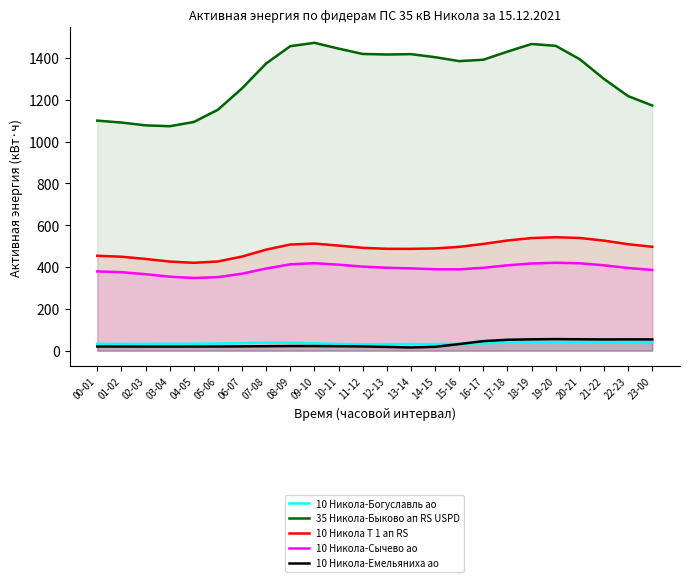

Reading left to right, transcribe all the data shown in this chart.

10 Никола-Богуславль ао: 32.4	32.3	32.7	33.0	33.2	34.1	36.2	38.5	38.3	35.1	31.9	30.9	31.4	31.8	31.6	32.7	35.5	38.7	40.7	40.8	40.2	39.7	39.9	40.5
35 Никола-Быково ап RS USPD: 1100.0	1090.6	1077.4	1073.1	1093.3	1152.0	1254.4	1373.4	1455.9	1471.8	1444.1	1418.6	1416.0	1417.8	1403.1	1384.3	1391.0	1429.8	1466.2	1457.5	1393.0	1299.1	1217.1	1172.1
10 Никола Т 1 ап RS: 453.7	449.4	438.5	426.1	420.1	426.6	450.0	483.2	507.7	512.0	502.5	491.9	487.1	486.8	489.0	496.3	510.4	526.9	538.4	542.5	538.8	526.2	509.1	496.7
10 Никола-Сычево ао: 379.0	375.4	365.7	353.9	347.7	351.7	368.2	392.8	413.0	418.4	411.3	401.9	396.6	393.4	389.4	388.9	396.3	408.1	417.0	420.4	417.8	408.2	395.3	386.1
10 Никола-Емельяниха ао: 20.0	19.9	19.7	19.7	19.8	20.1	20.6	21.4	22.1	22.0	21.5	20.4	18.0	15.3	18.7	31.6	45.7	52.3	54.3	55.4	54.5	53.9	54.2	54.0